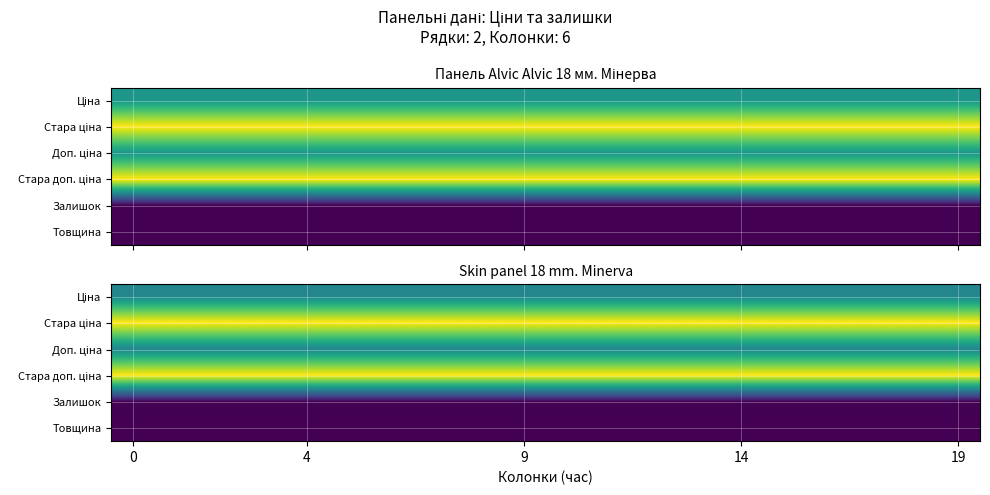

How many categories are shown in the chart?

20